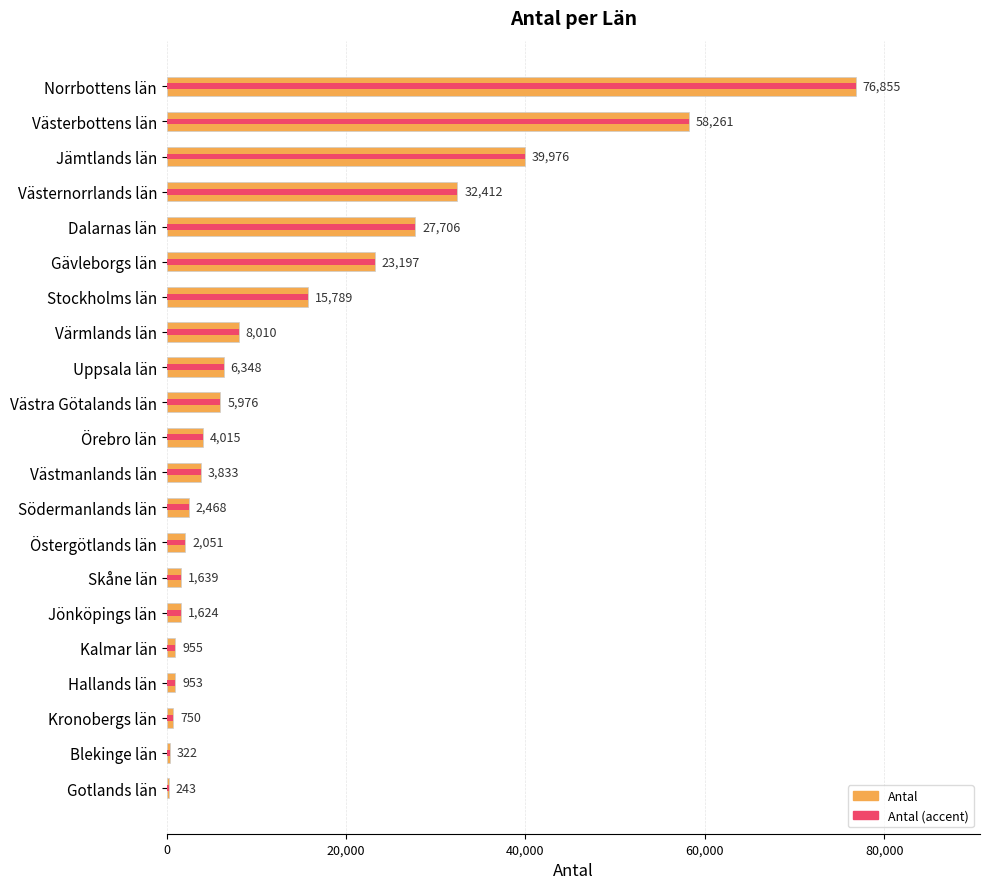

What position from the right is Östergötlands län?

8